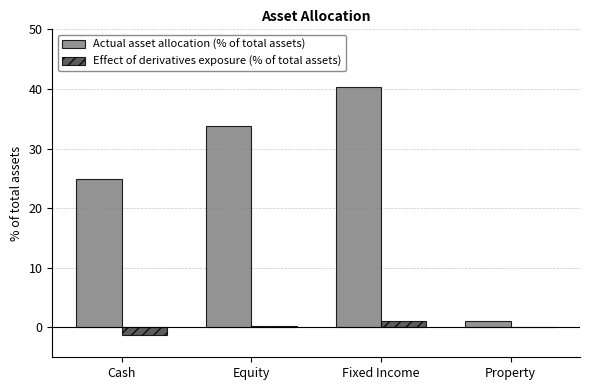

True or false: Effect of derivatives exposure (% of total assets) has a value of 0.0 at Property.

True